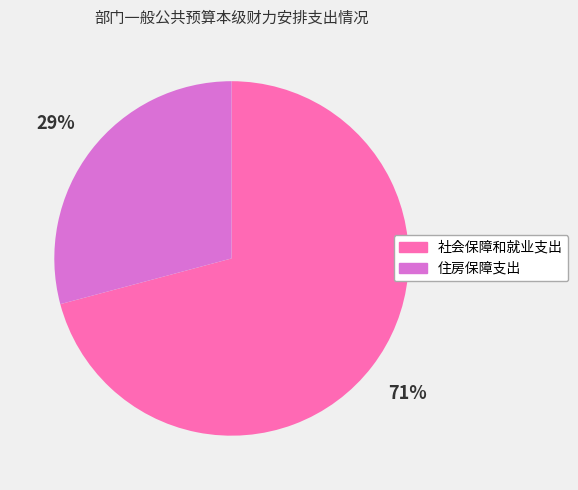

To the nearest percent, what is the difference between the 社会保障和就业支出 and 住房保障支出 slice percentages?

42%